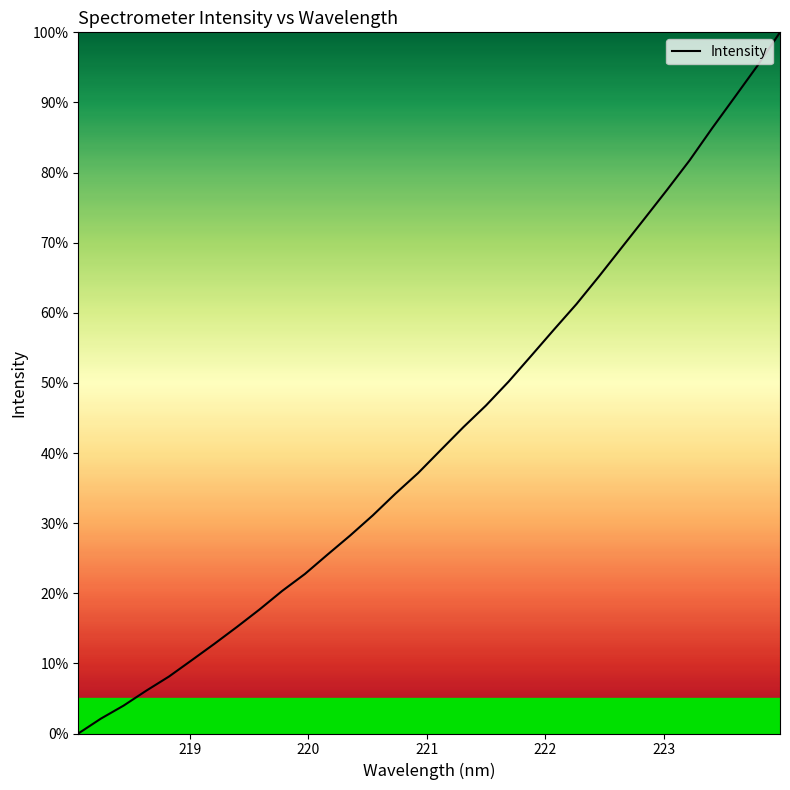

What is the maximum value shown in the chart?

100.0